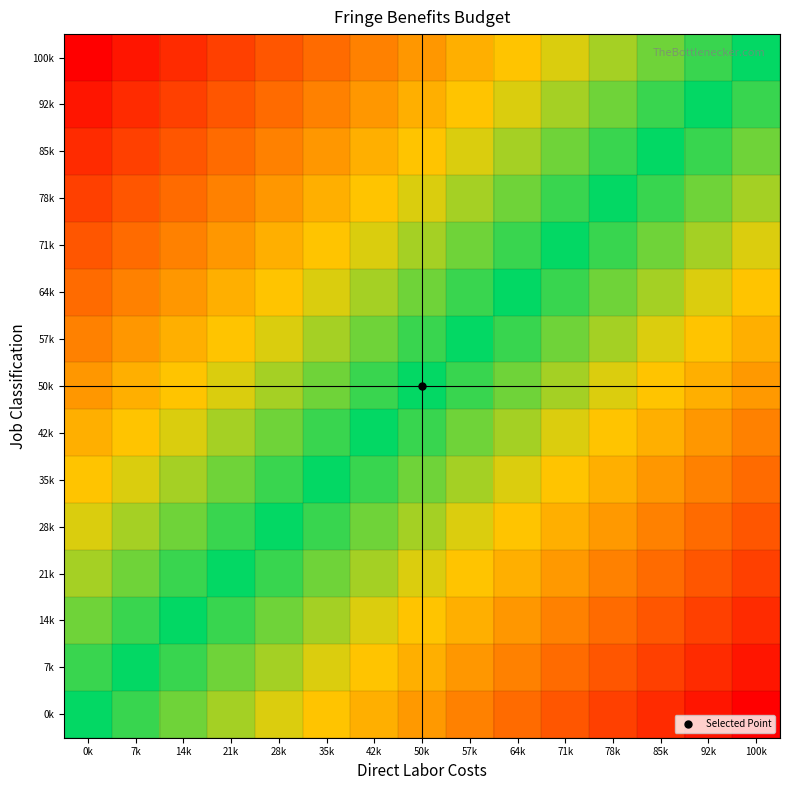

What is the total value across all series at 71k?

5.9